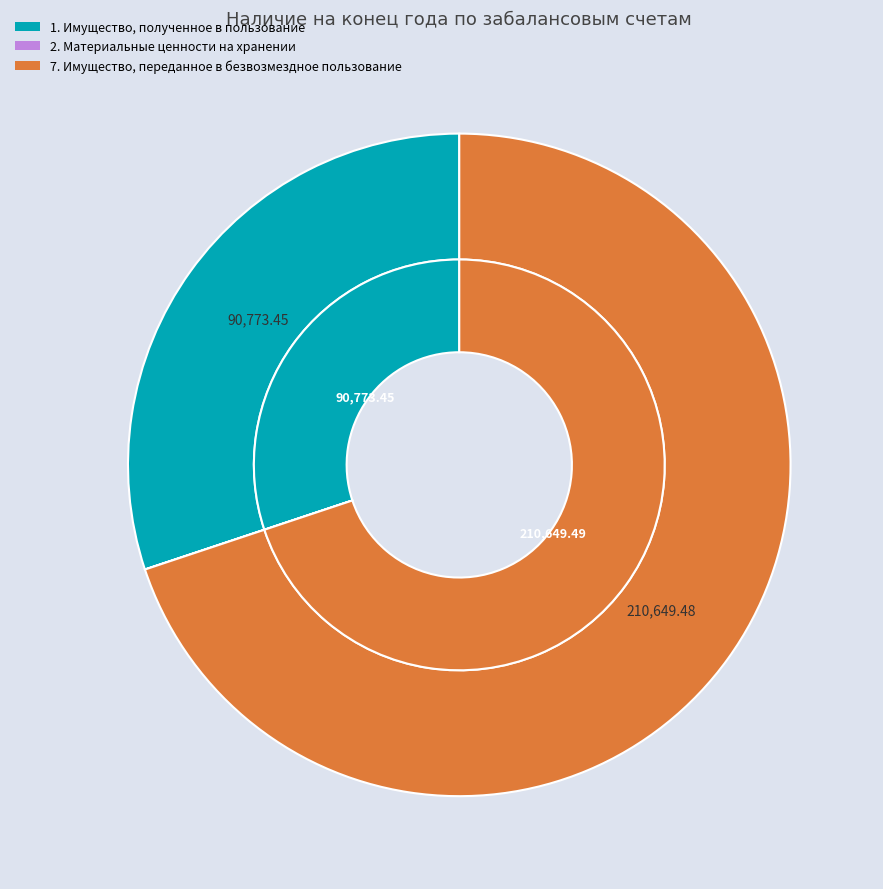

What percentage do 1. Имущество, полученное в пользование and 7. Имущество, переданное в безвозмездное пользование together represent?

100.0%